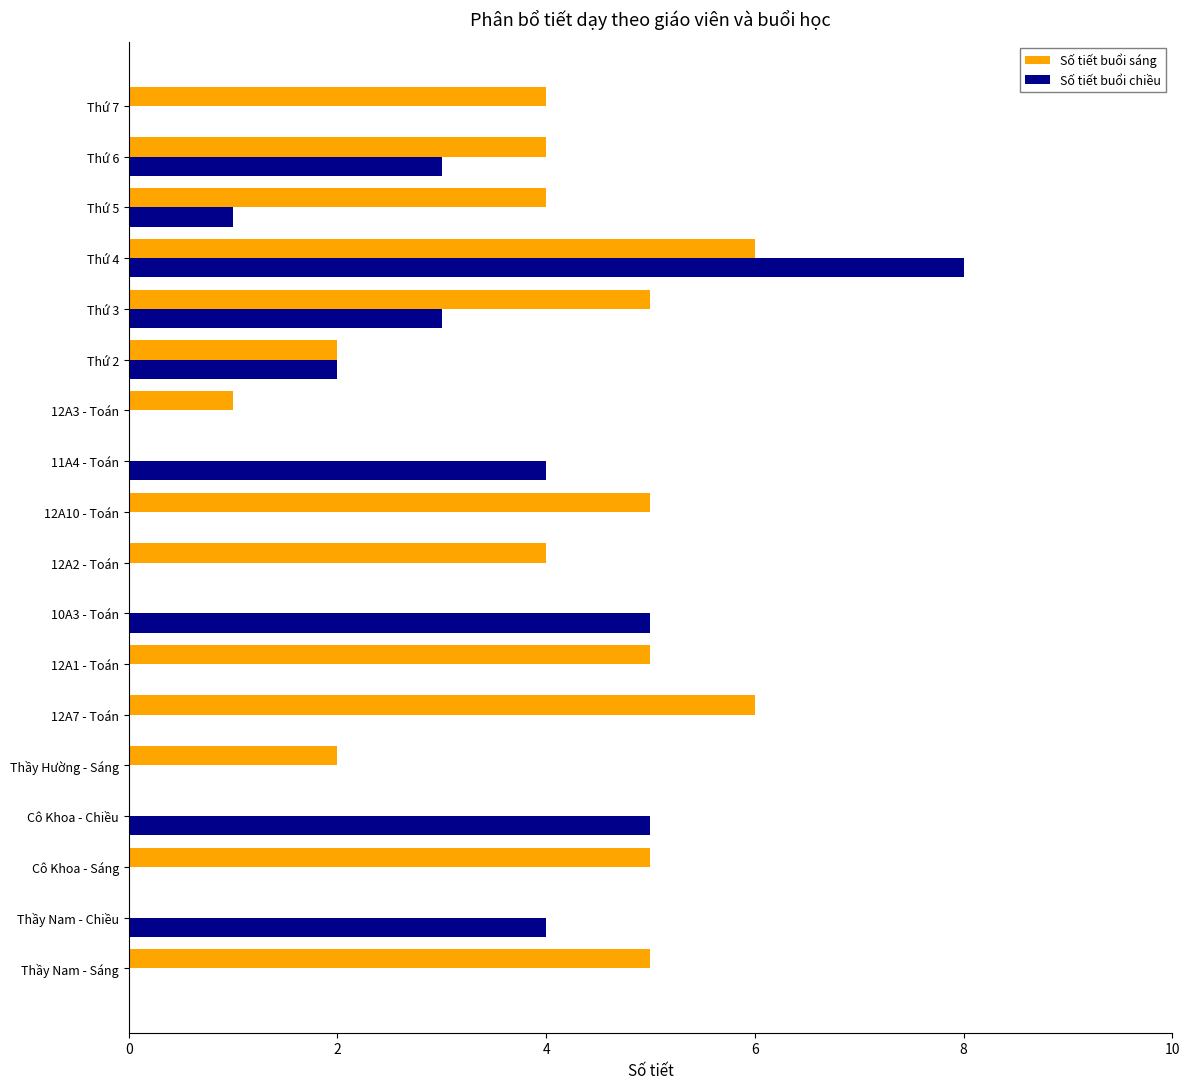

What is the maximum value shown in the chart?

8